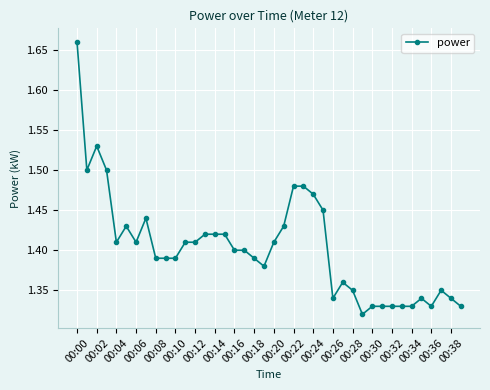

What is the sum of all values?

56.1